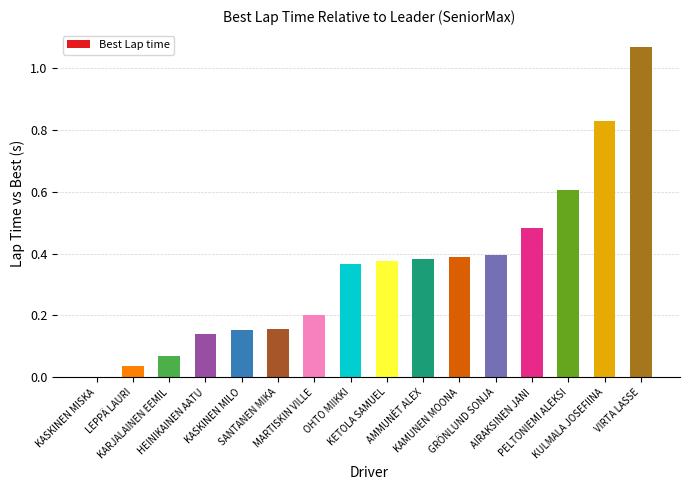

What is the sum of all values?

5.7